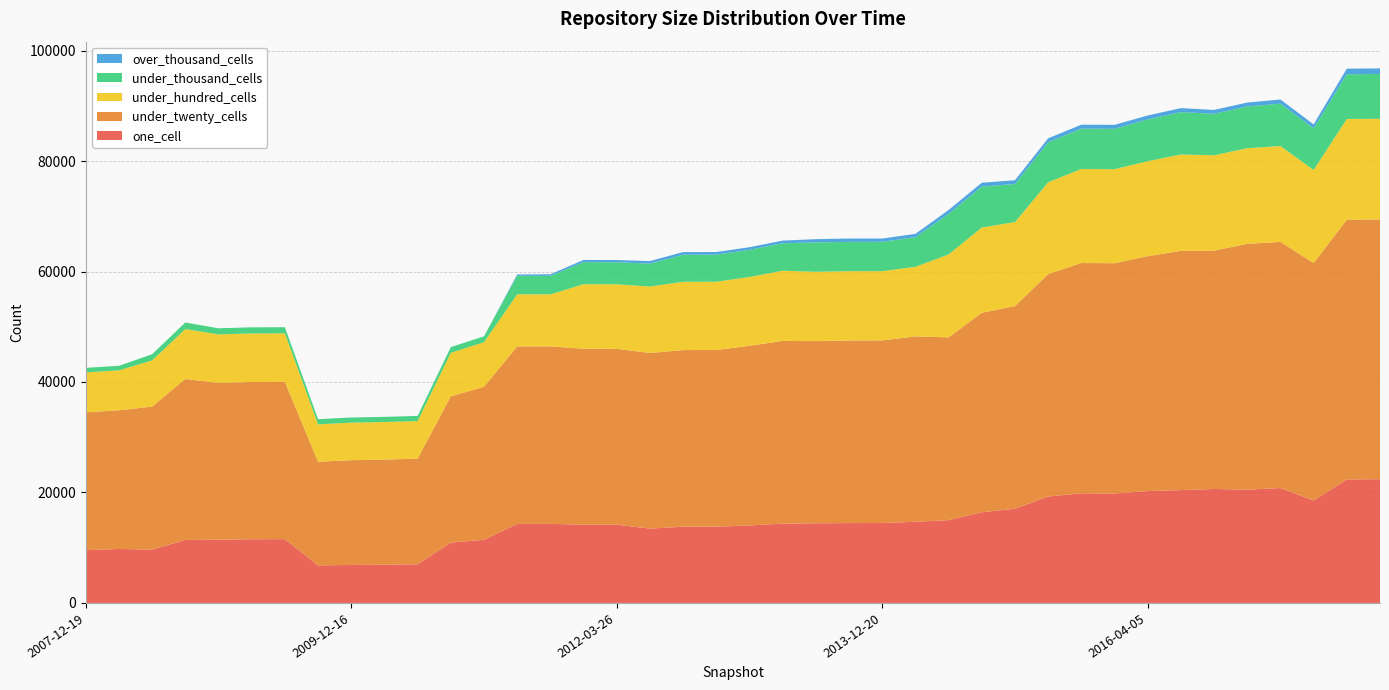

Reading left to right, what are all the values shown in this chart?

one_cell: 9543	9776	9648	11402	11445	11537	11546	6796	6875	6919	6998	10923	11426	14303	14308	14158	14165	13453	13805	13810	14030	14348	14423	14453	14474	14689	14990	16411	17059	19269	19846	19811	20243	20425	20630	20509	20794	18540	22356	22409
under_twenty_cells: 24968	25095	25900	29150	28392	28467	28477	18770	18967	19035	19122	26489	27711	32133	32136	31853	31834	31796	31971	31977	32518	33089	32979	33057	33046	33569	33086	36124	36684	40258	41695	41694	42535	43310	43156	44503	44574	42994	47015	47028
under_hundred_cells: 7225	7235	8374	9028	8780	8782	8786	6769	6793	6798	6804	7867	8067	9437	9419	11689	11686	12035	12363	12363	12462	12705	12550	12550	12541	12598	15008	15432	15208	16630	17016	17019	17184	17458	17254	17312	17351	16852	18244	18217
under_thousand_cells: 823	823	1108	1192	1108	1109	1109	933	936	937	937	1039	1064	3361	3347	3996	3995	4140	4907	4907	4914	4975	5316	5314	5316	5369	7353	7408	6891	7250	7316	7310	7571	7672	7512	7560	7672	7545	8105	8110
over_thousand_cells: 0	0	0	0	1	1	1	1	1	1	1	1	1	238	289	400	400	469	476	476	478	481	592	595	595	591	701	701	686	707	707	719	717	718	705	707	753	704	1004	1010